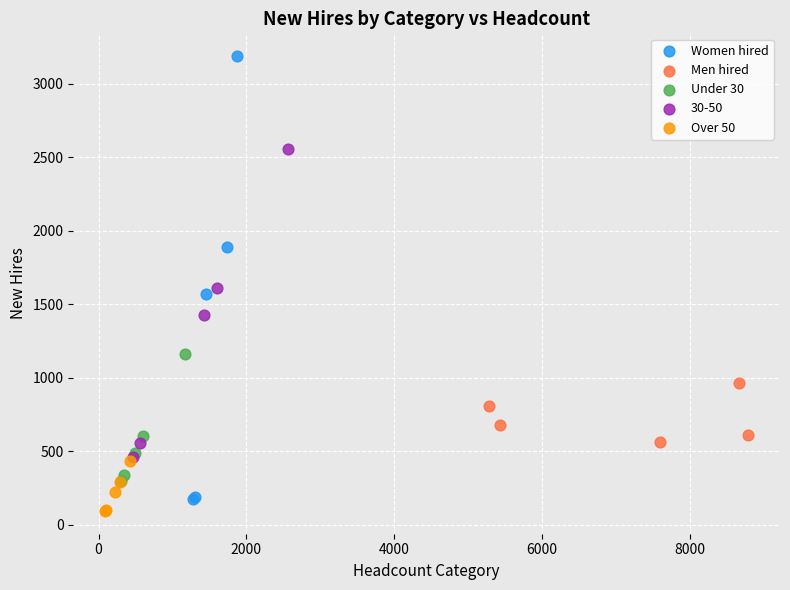

Which series reaches the maximum Y coordinate?

Women hired